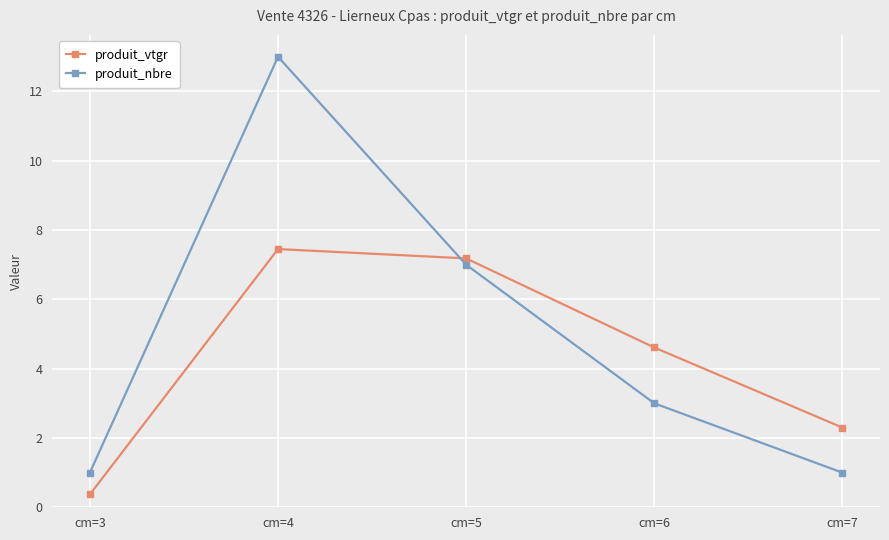

True or false: produit_nbre has more than 1 interior local peaks.

False